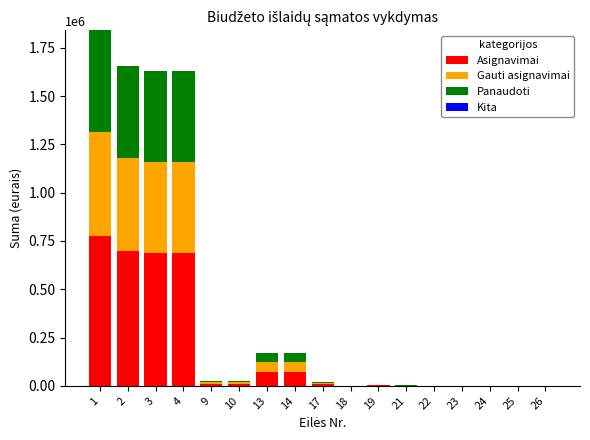

What is the total value across all series at 14?

170739.0